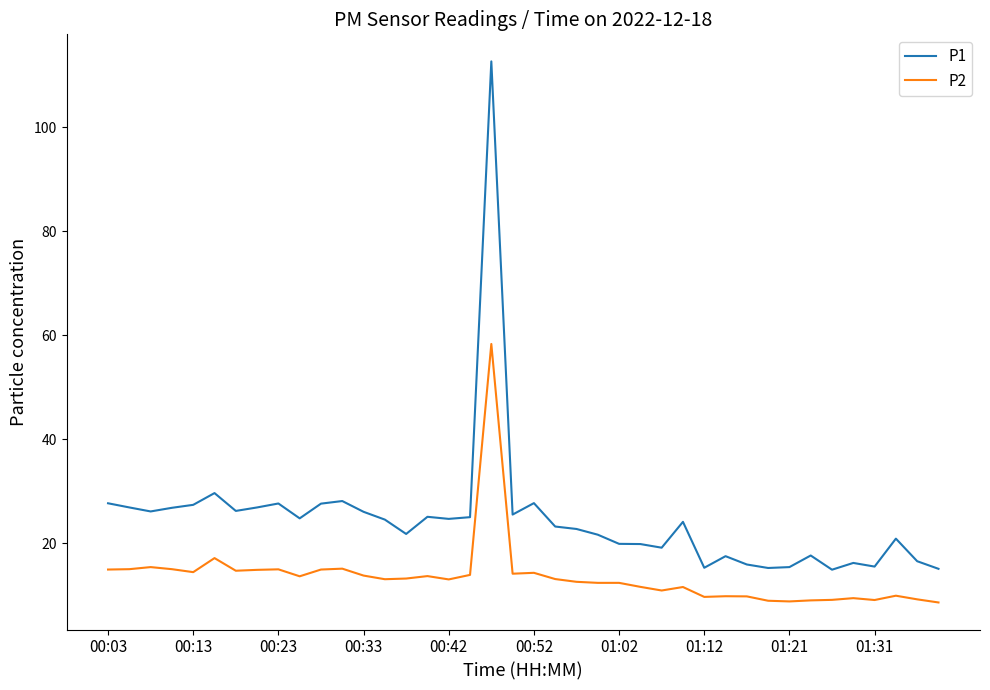

True or false: P2 has more than 2 interior local peaks.

True